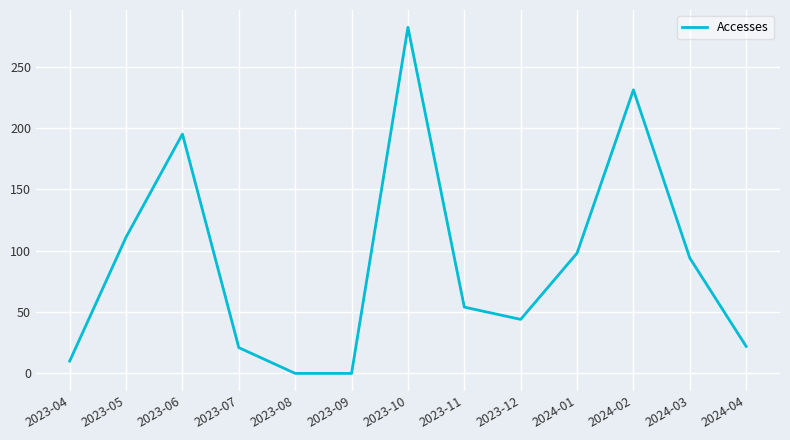

What is the difference between the values at 2023-07 and 2023-09?

21